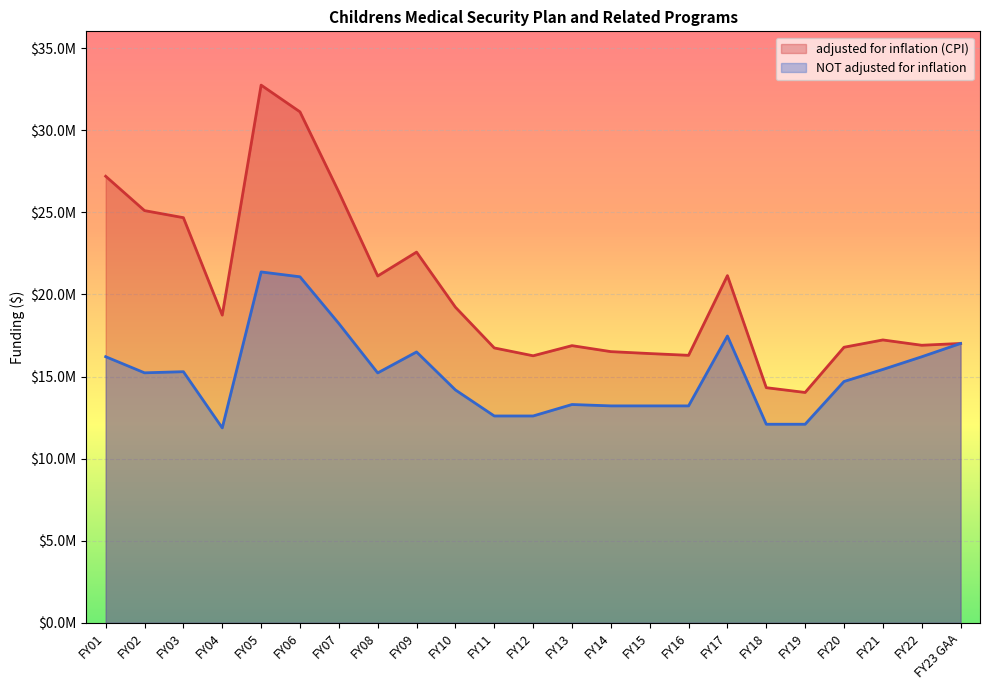

True or false: NOT adjusted for inflation has a value of 4435385 at FY04.

False